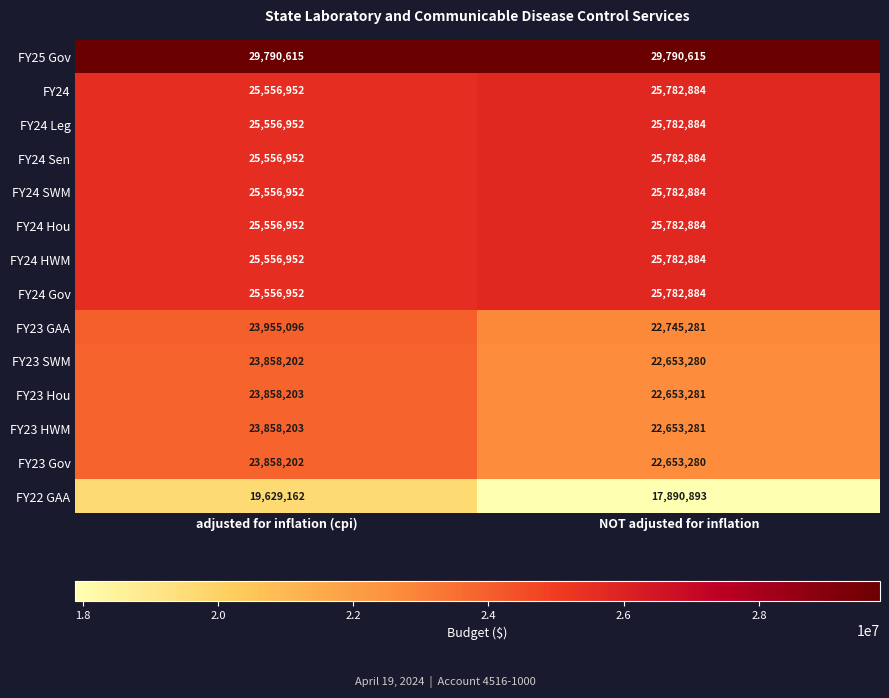

At which category is the sum across all series the highest?

adjusted for inflation (cpi)